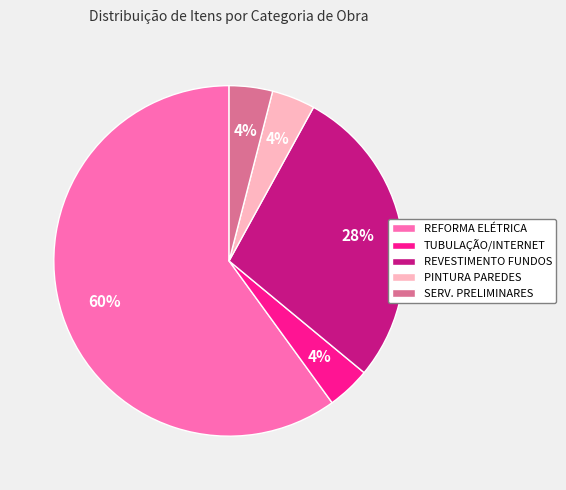

Do REVESTIMENTO FUNDOS and SERV. PRELIMINARES together represent more than half of the pie?

No